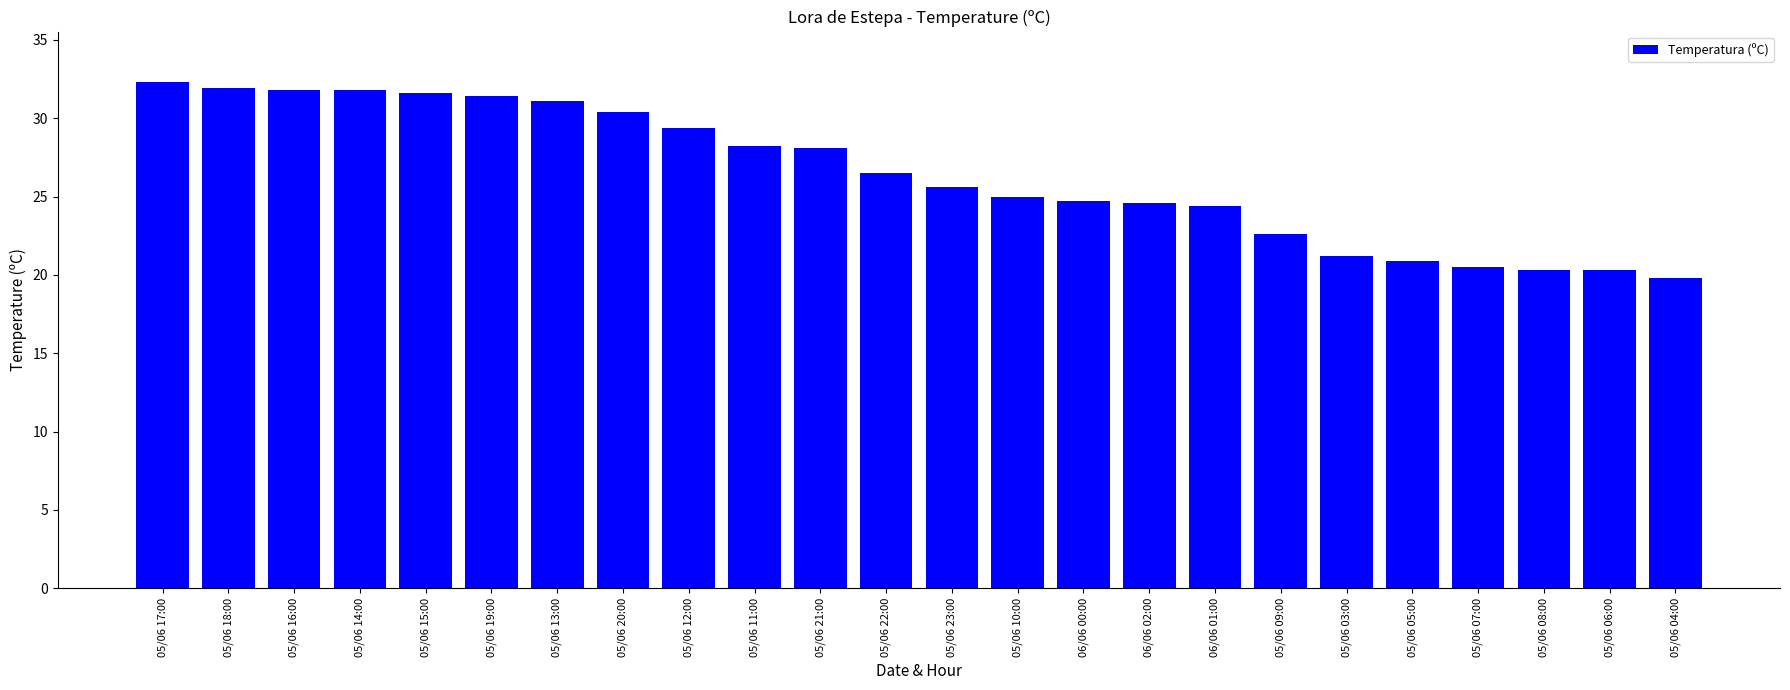

What is the label of the 8th bar from the right?

06/06 01:00